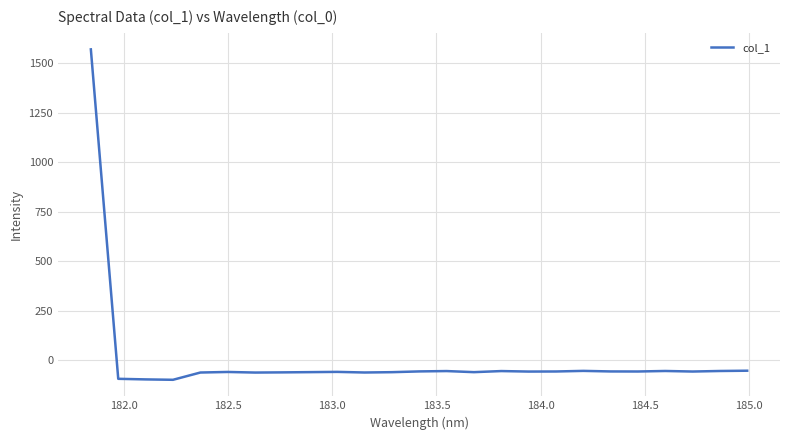

How many positive values are there?

1